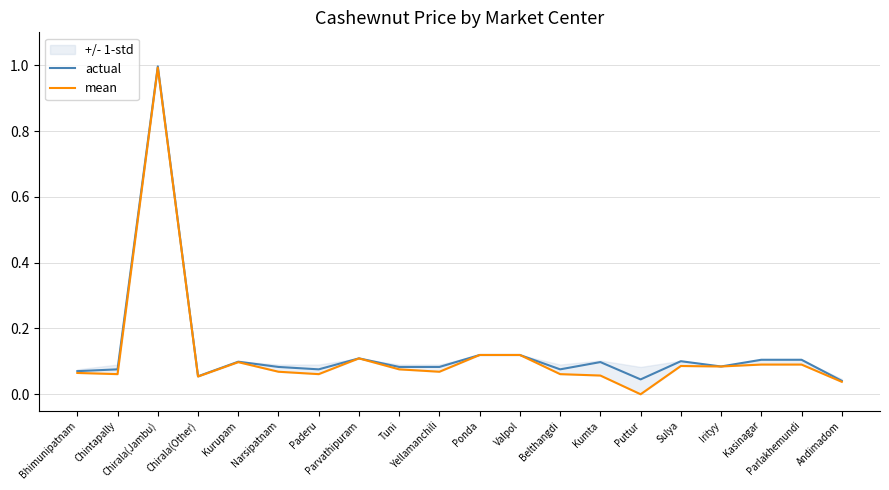

How many positive values does the mean series have?

19